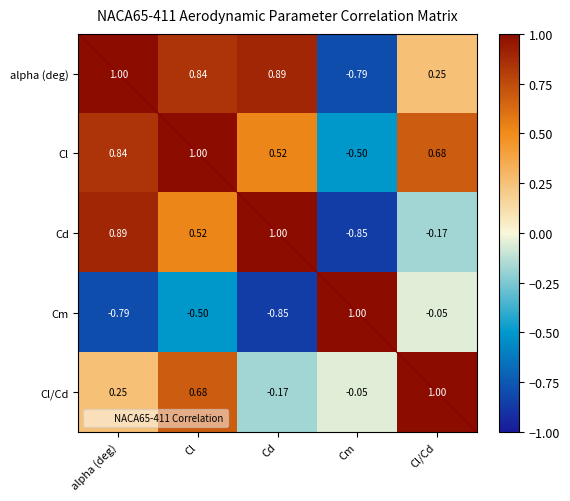

At which category is the sum across all series the highest?

Cl